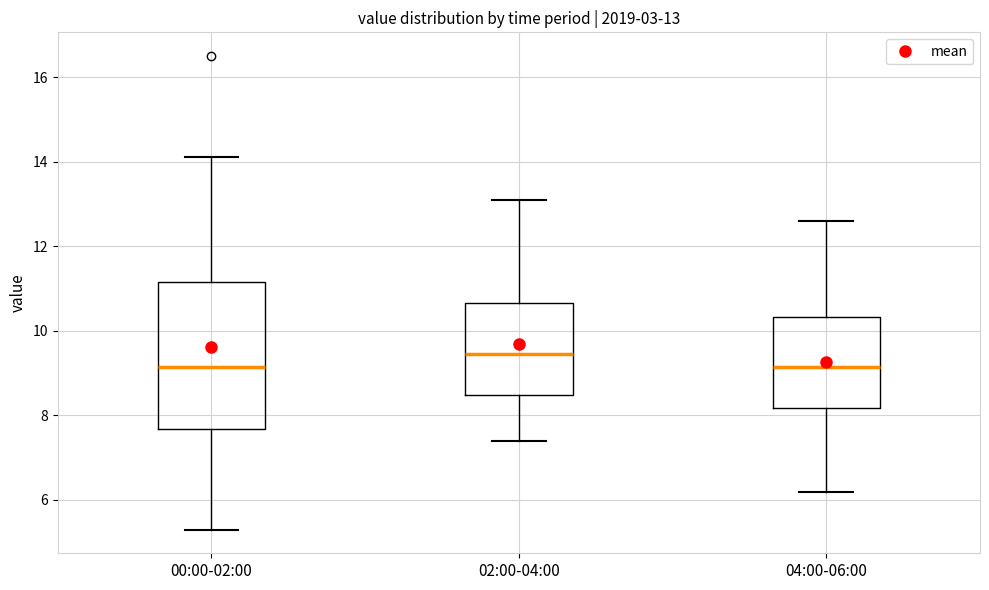

Comparing the boxes themselves (not the whiskers), which one is the tallest?

00:00-02:00